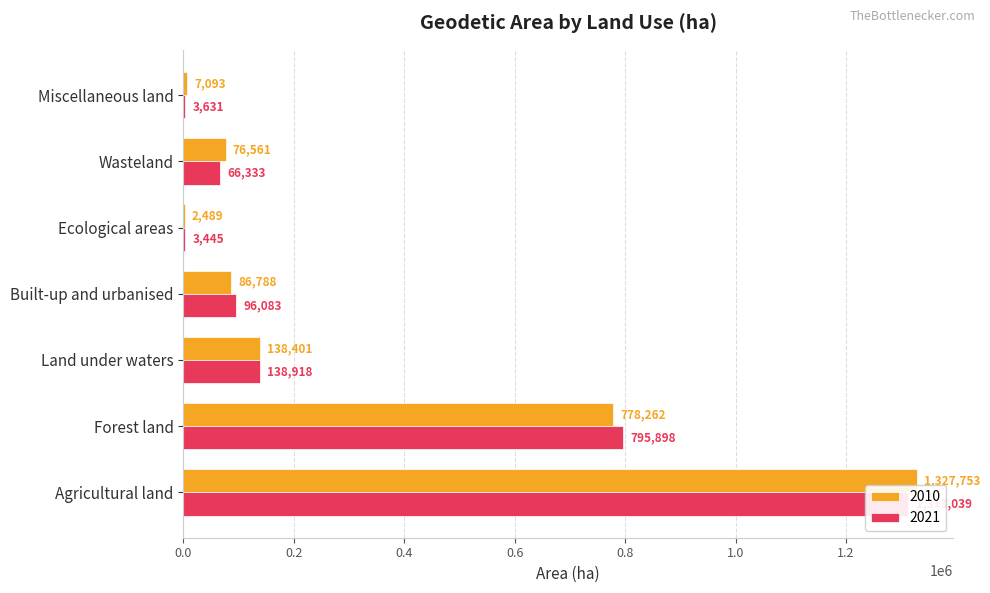

What is the difference between the maximum and second lowest values in the 2021 series?

1309408